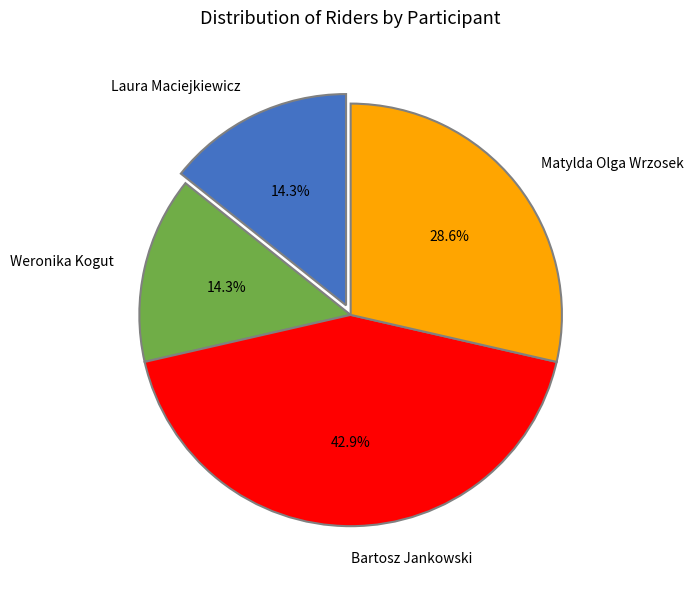

Does Bartosz Jankowski account for over 50% of the chart?

No